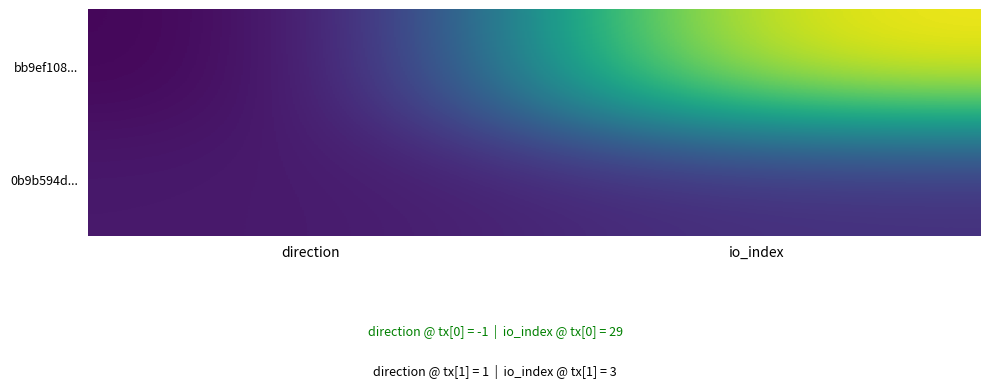

Reading left to right, transcribe all the data shown in this chart.

bb9ef108...: direction=-1	io_index=29
0b9b594d...: direction=1	io_index=3